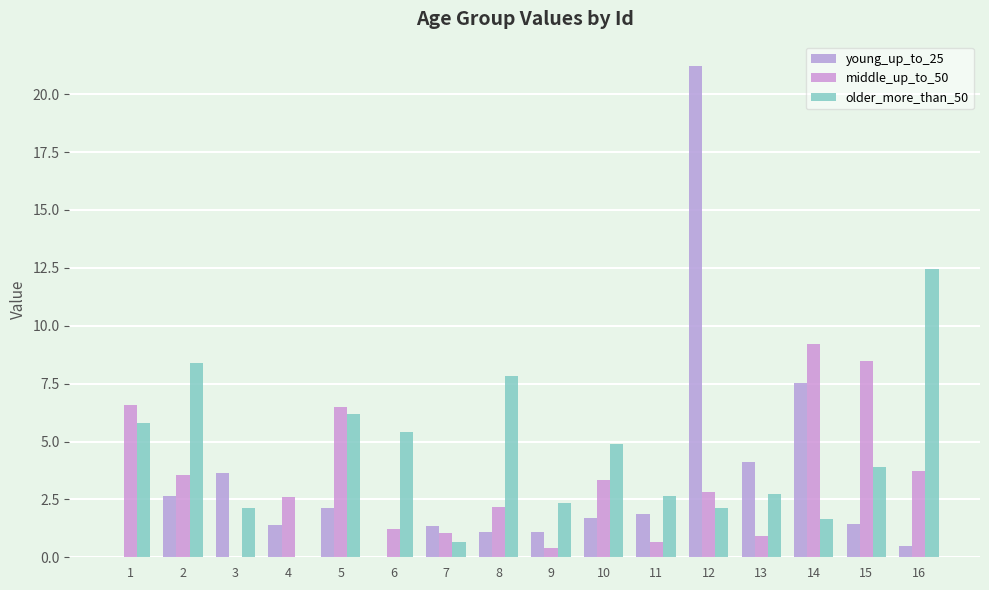

At which label does older_more_than_50 first exceed 3?

1